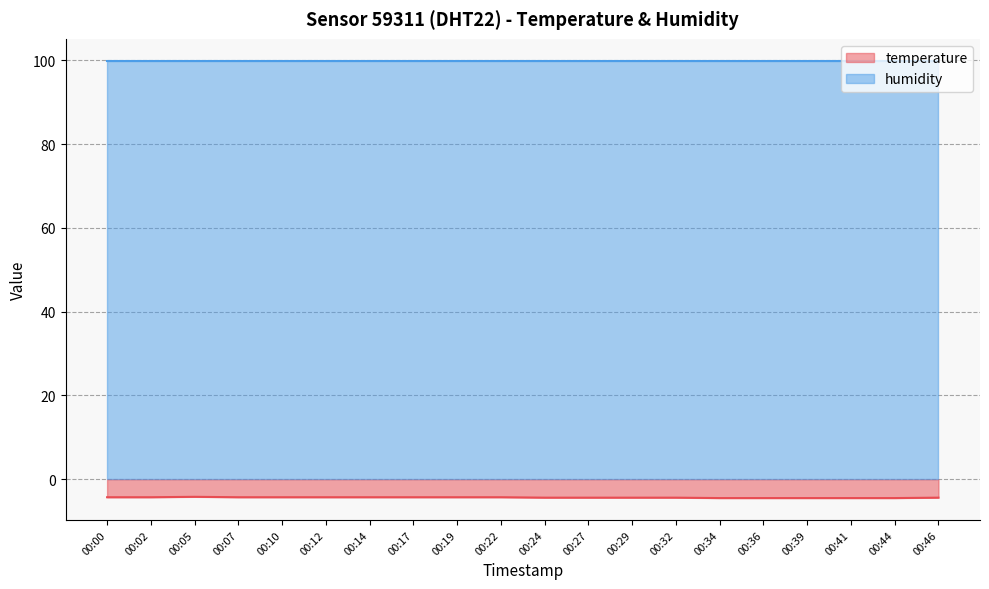

Which category has the highest value across all series?

00:05